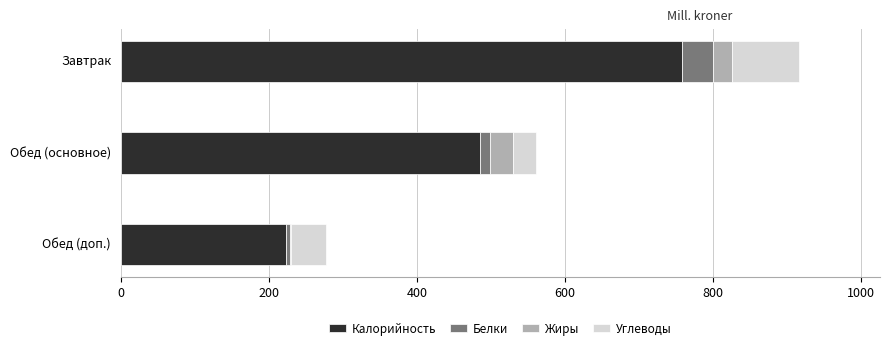

Is it true that Калорийность equals 485.0 at Обед (основное)?

True